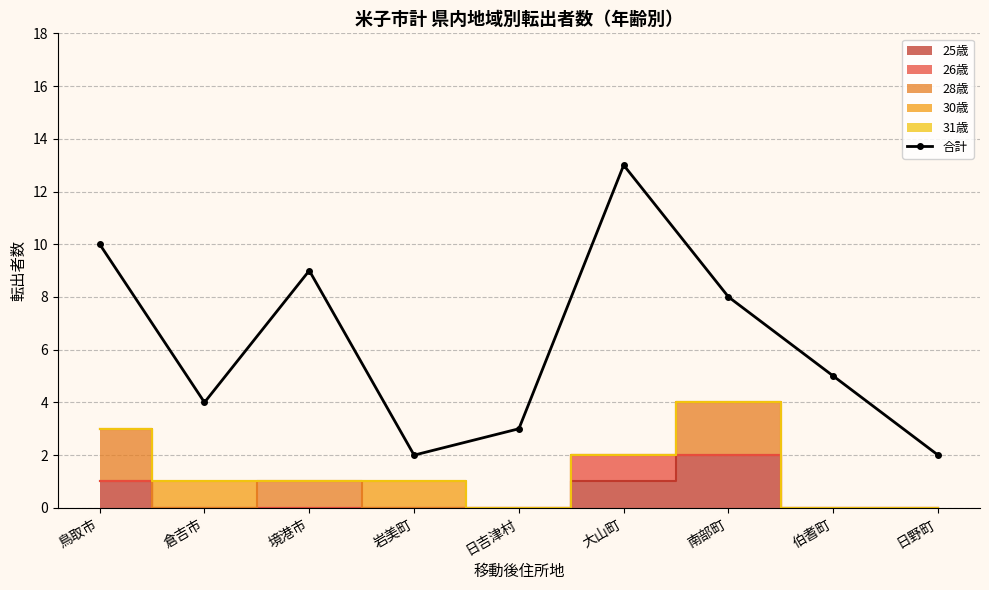

Rank the categories by value from highest to lowest.

大山町, 鳥取市, 境港市, 南部町, 伯耆町, 倉吉市, 日吉津村, 岩美町, 日野町